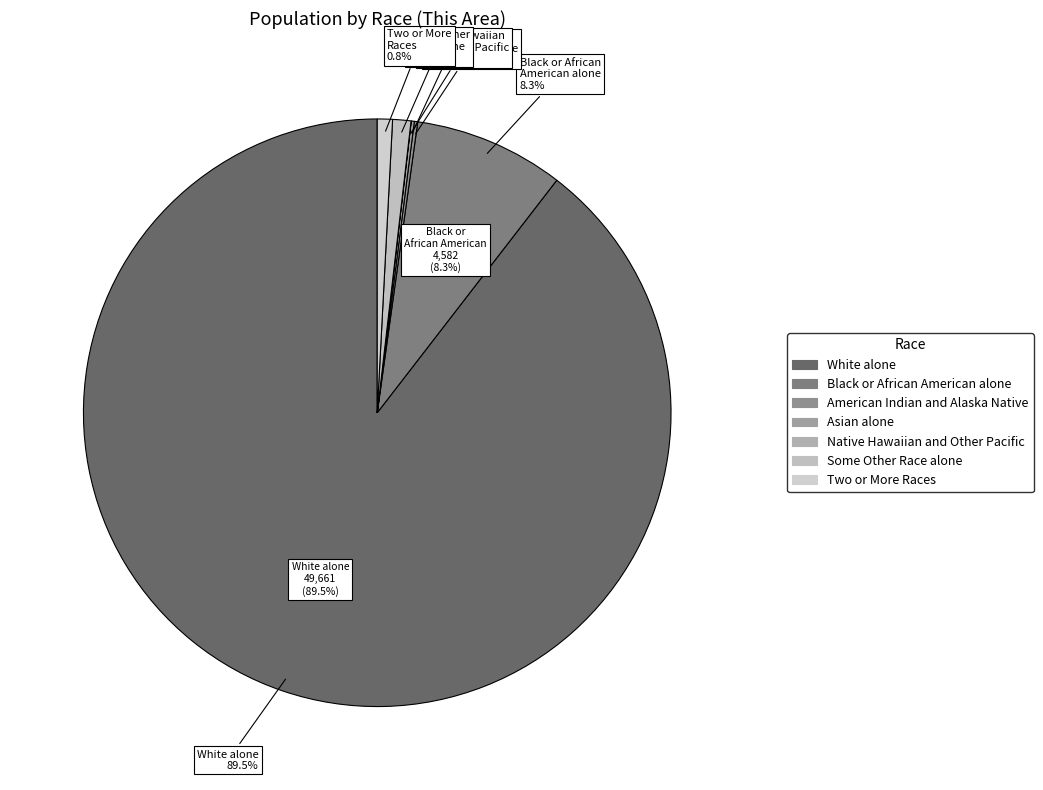

To the nearest percent, what is the combined percentage of Native Hawaiian and Other Pacific and Two or More Races?

1%